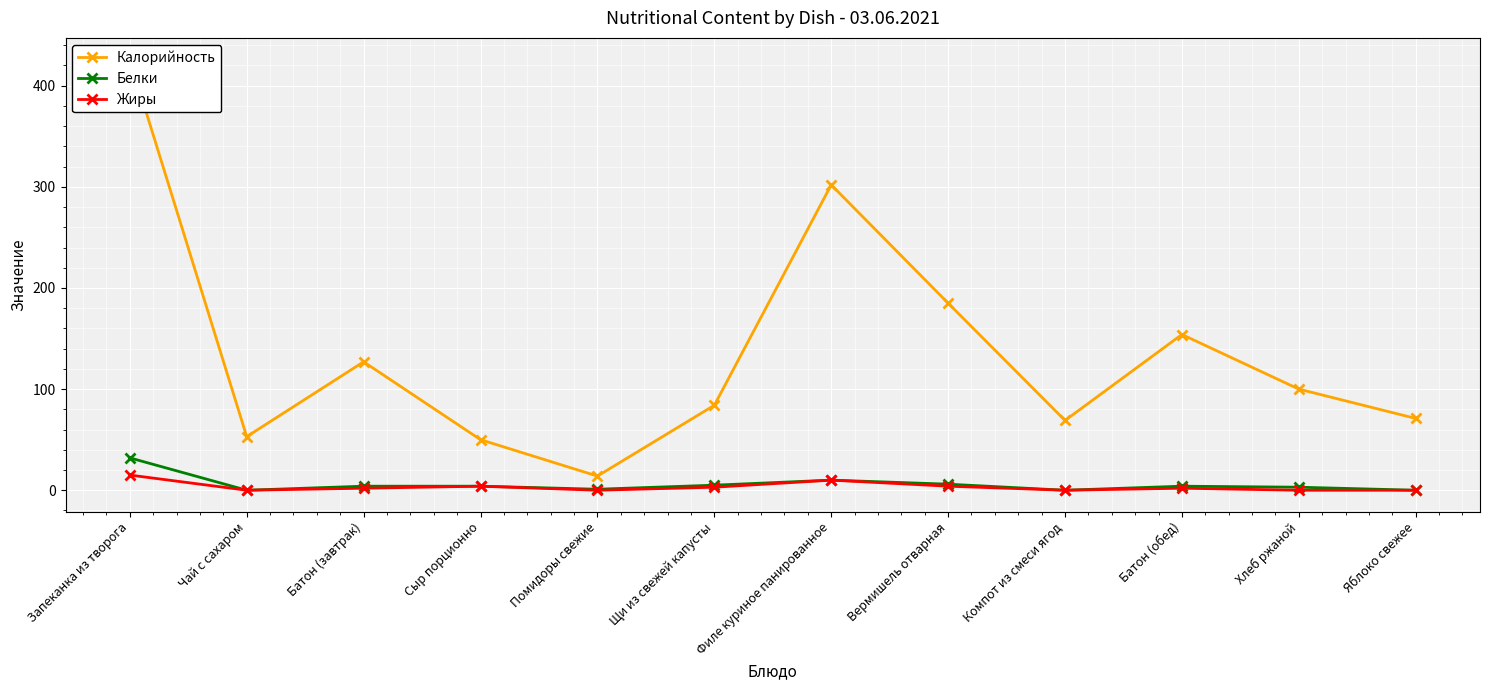

How many lines are shown in the chart?

3